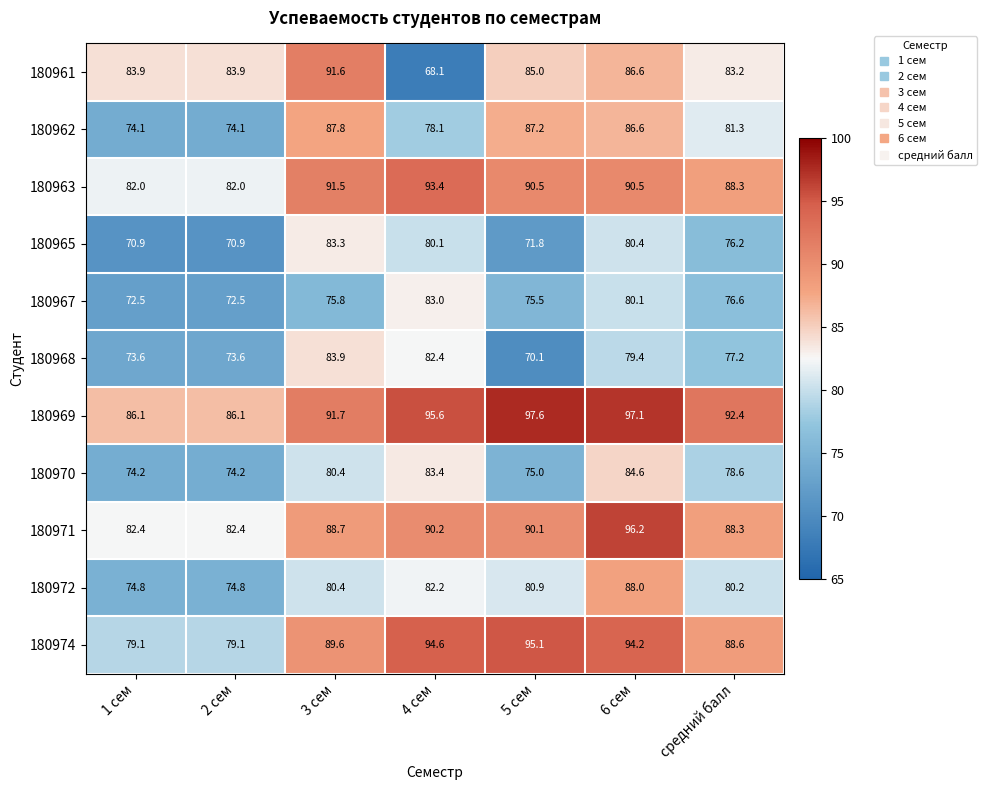

Where is 180962 nearest to the value 80?

средний балл